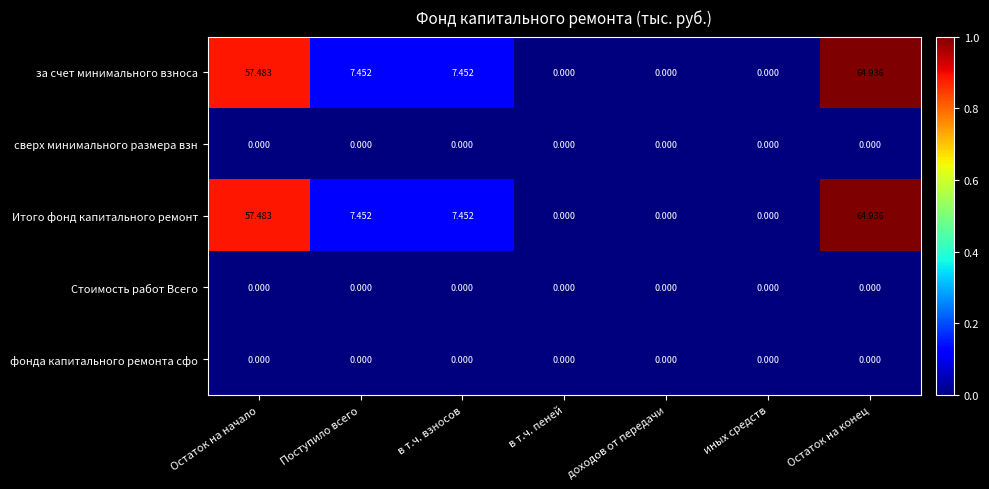

Which category has the highest value across all series?

Остаток на конец